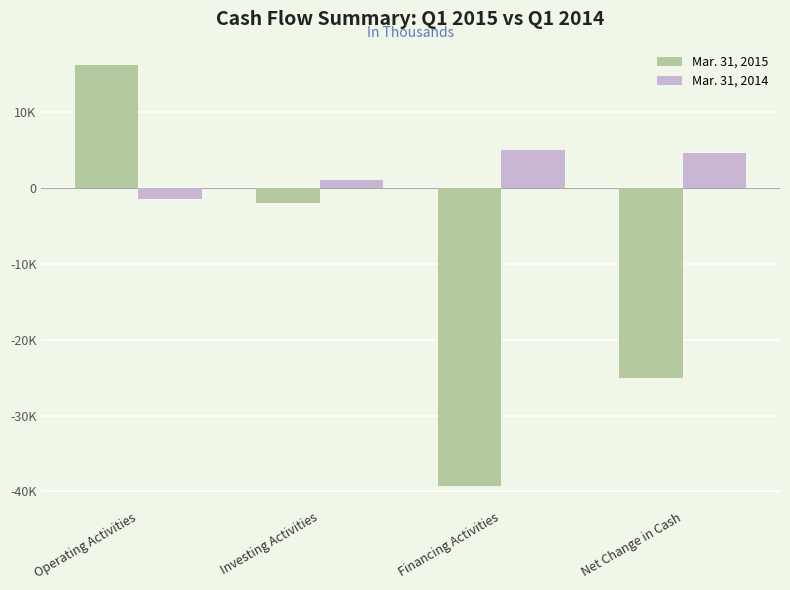

What position from the left is Investing Activities?

2